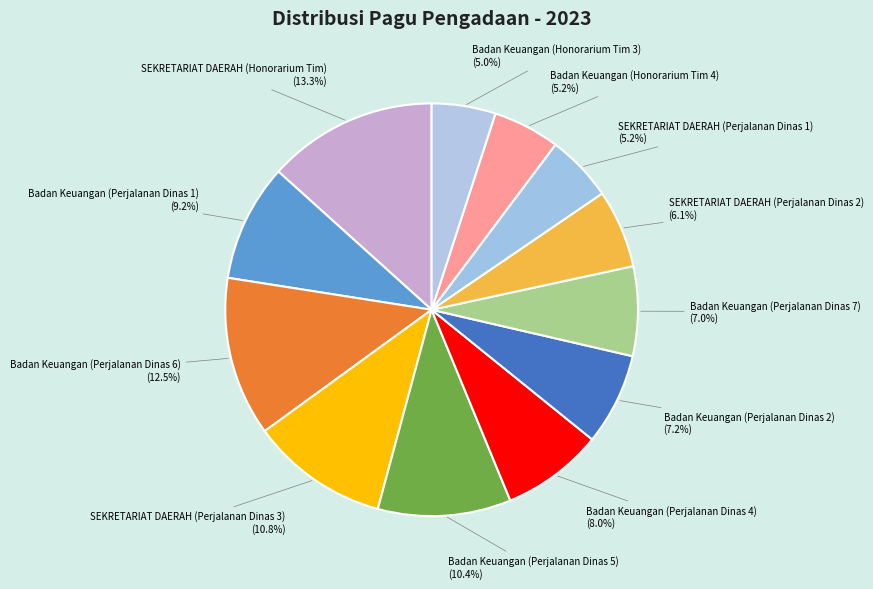

Is the sum of Badan Keuangan (Perjalanan Dinas 4) and SEKRETARIAT DAERAH (Perjalanan Dinas 3) greater than half?

No